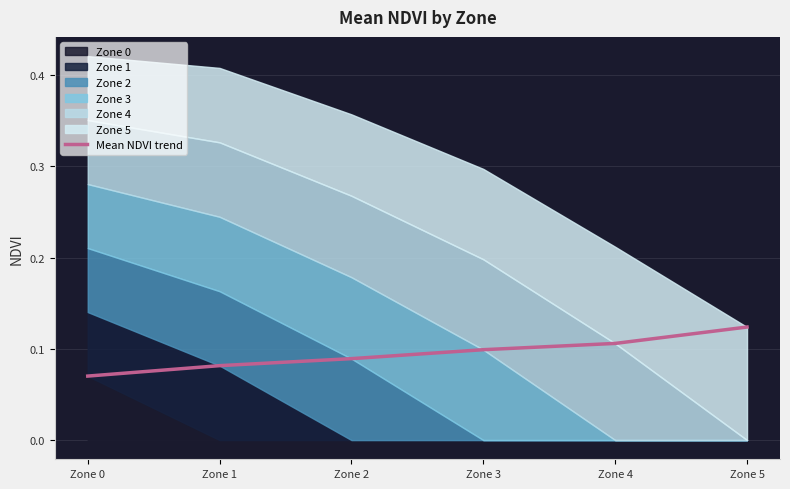

Which has a higher value, Zone 1 or Zone 5?

Zone 5